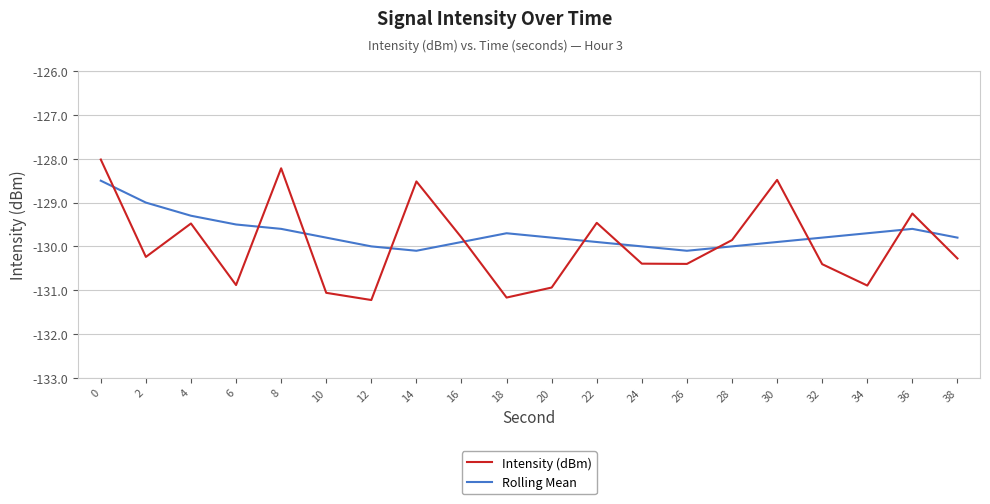

What is the total value across all series at 36?

-258.8